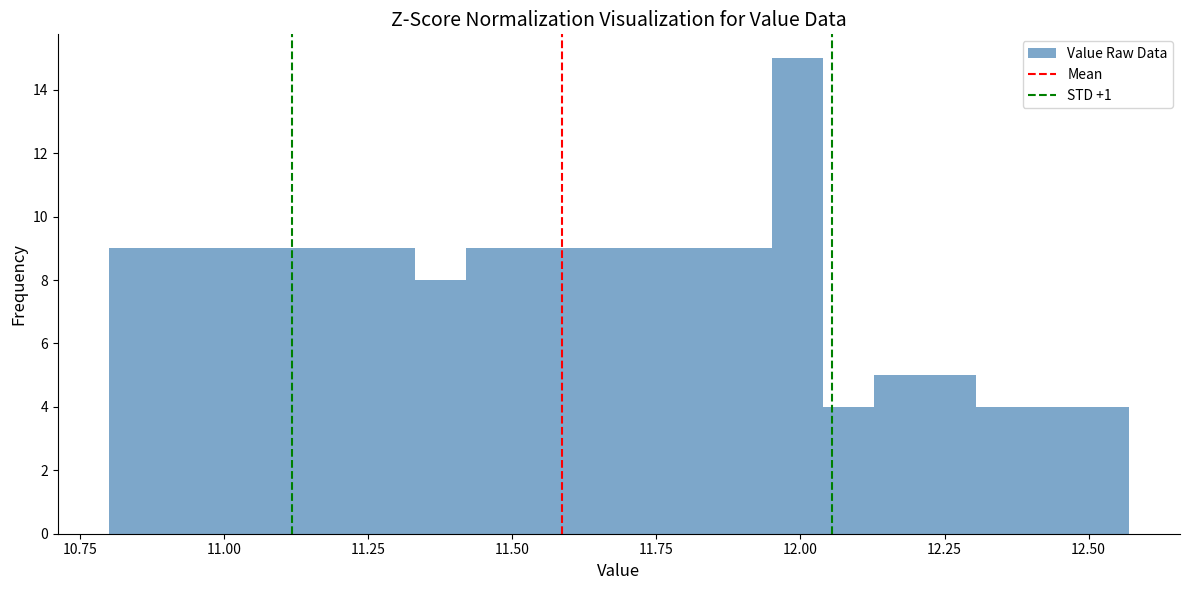

Around what value on the x-axis is the tallest bar? Give the approximate position of its centre, as read against the axis.

12.00